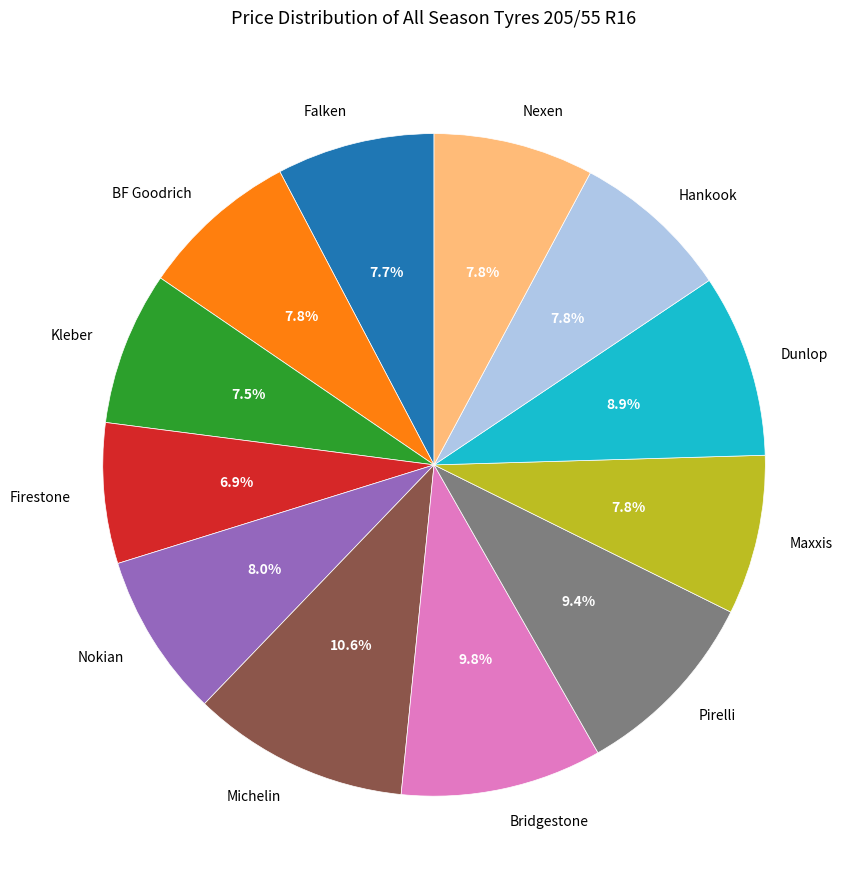

Which slice is the largest?

Michelin